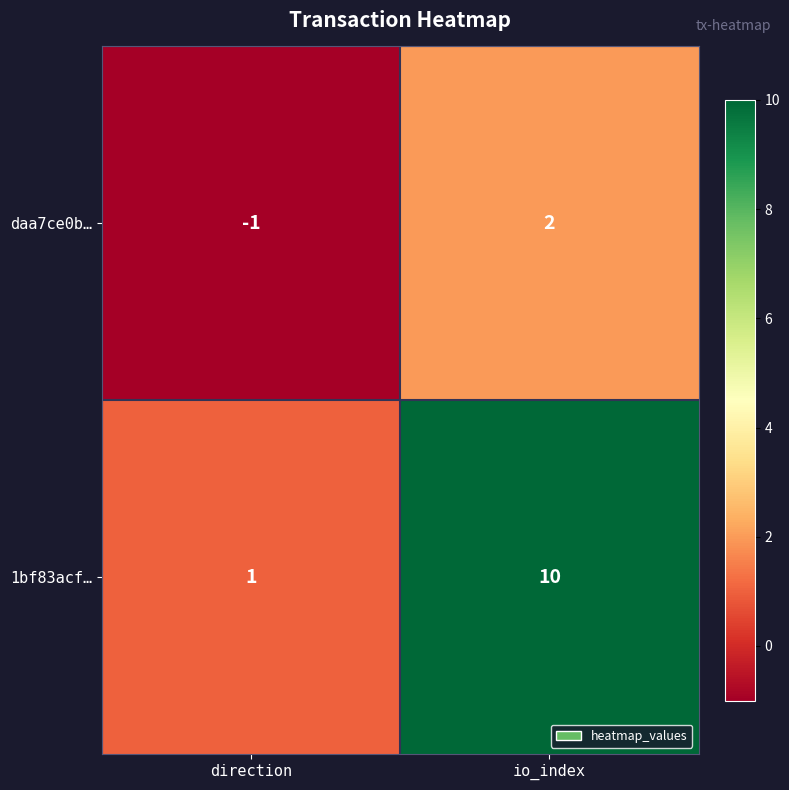

Reading left to right, extract all data points from this chart.

daa7ce0b…: direction=-1	io_index=2
1bf83acf…: direction=1	io_index=10